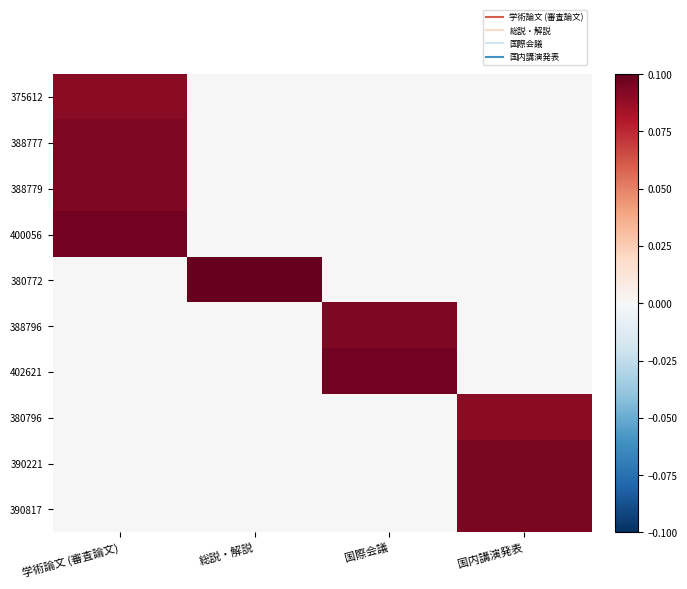

Which label corresponds to the smallest value in the chart?

総説・解説